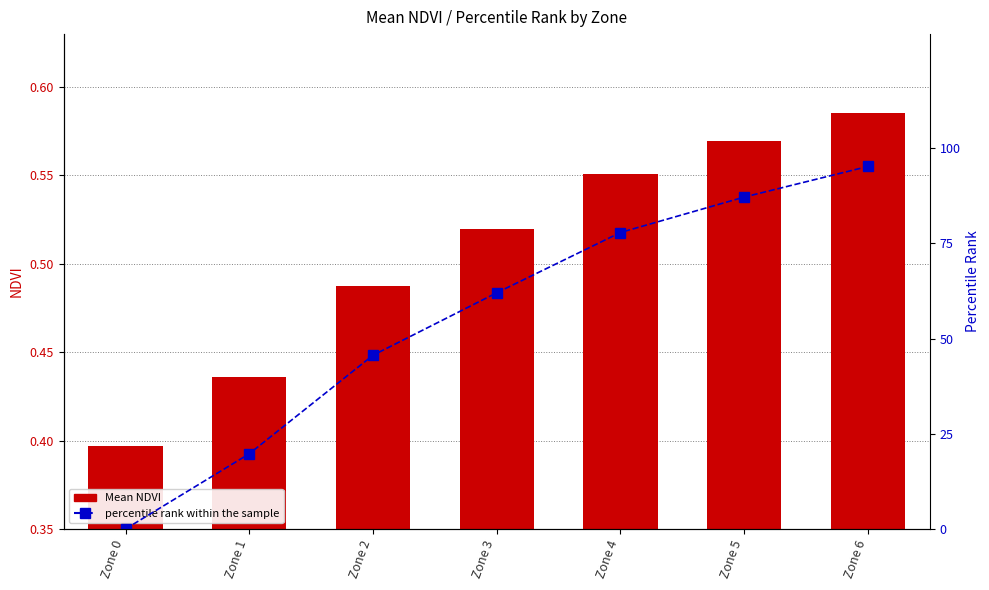

How many values in the percentile rank within the sample series exceed 62?

4